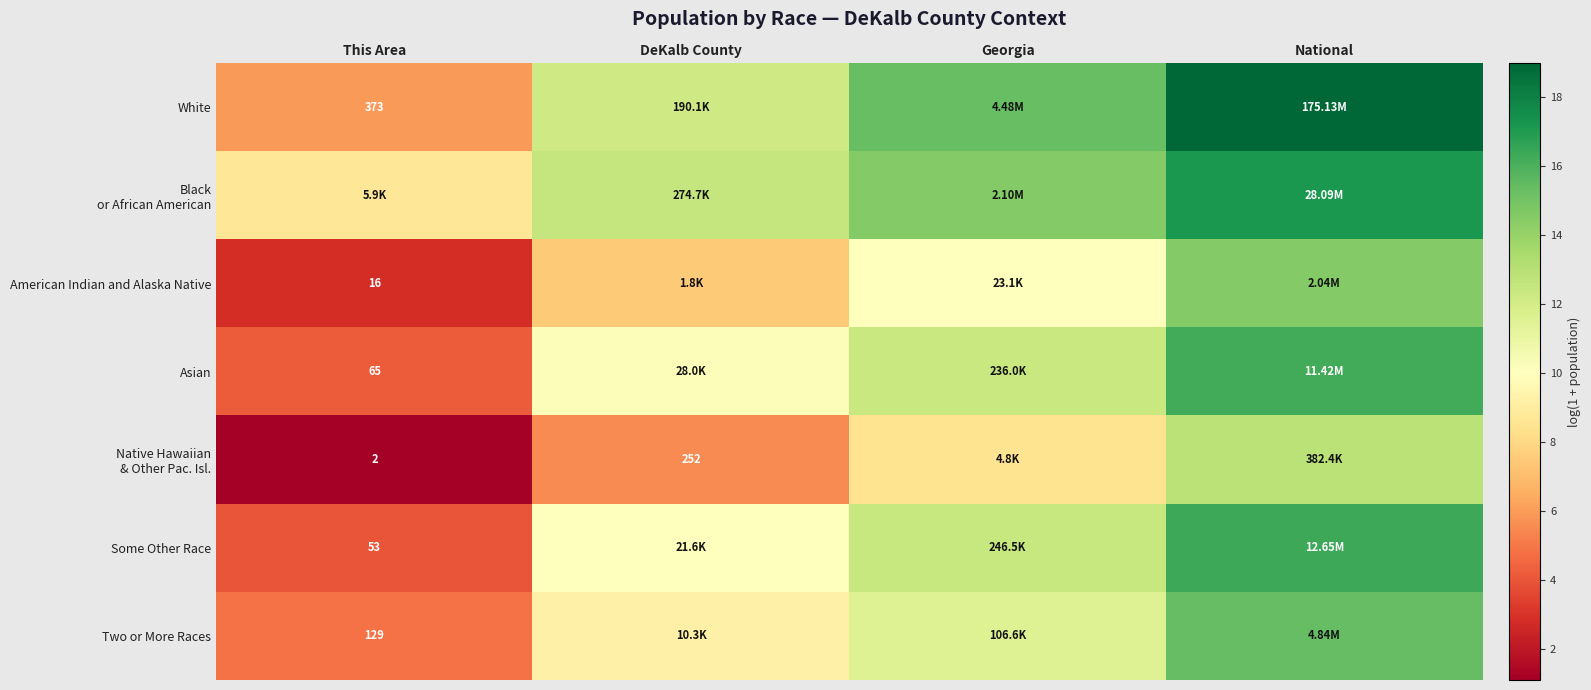

Is it true that Black or African American equals 14.6 at Georgia?

True